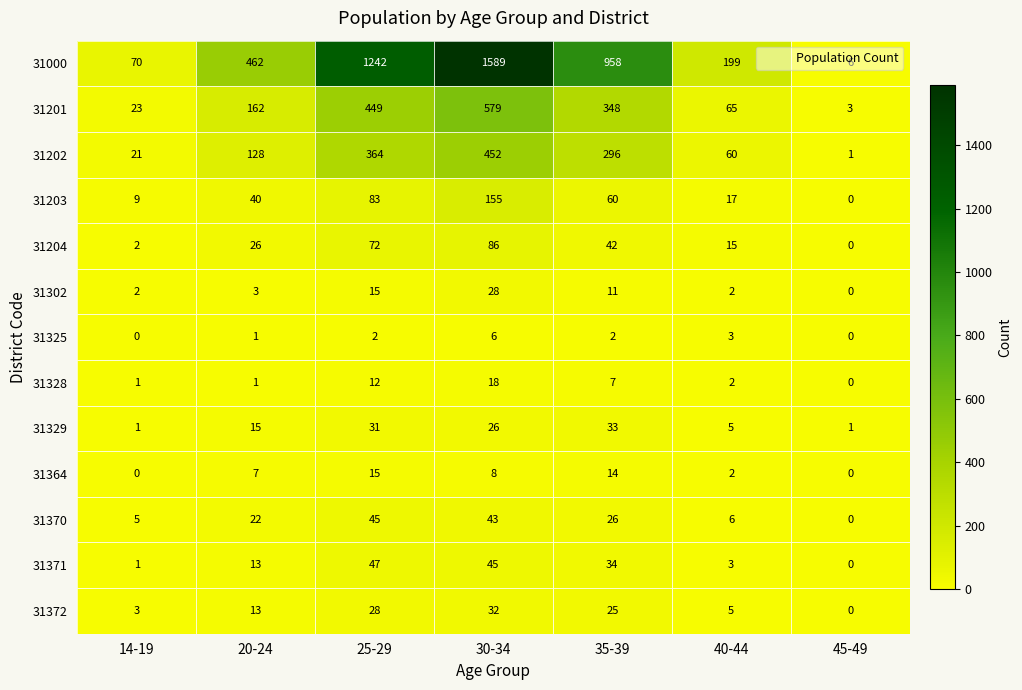

How many positive values does the 31203 series have?

6